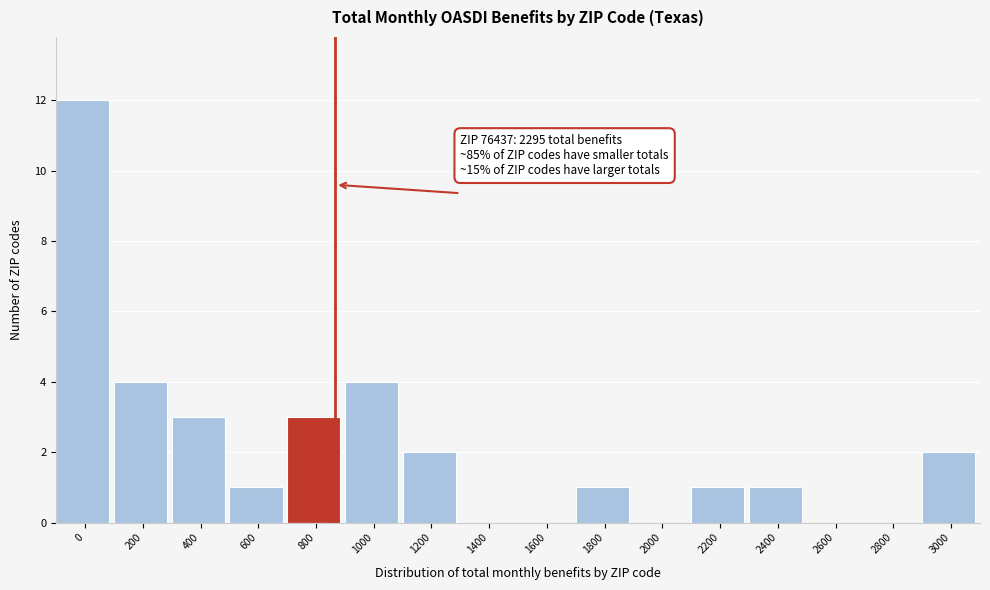

Reading left to right, extract all data points from this chart.

0=12	200=4	400=3	600=1	800=3	1000=4	1200=2	1400=0	1600=0	1800=1	2000=0	2200=1	2400=1	2600=0	2800=0	3000=2